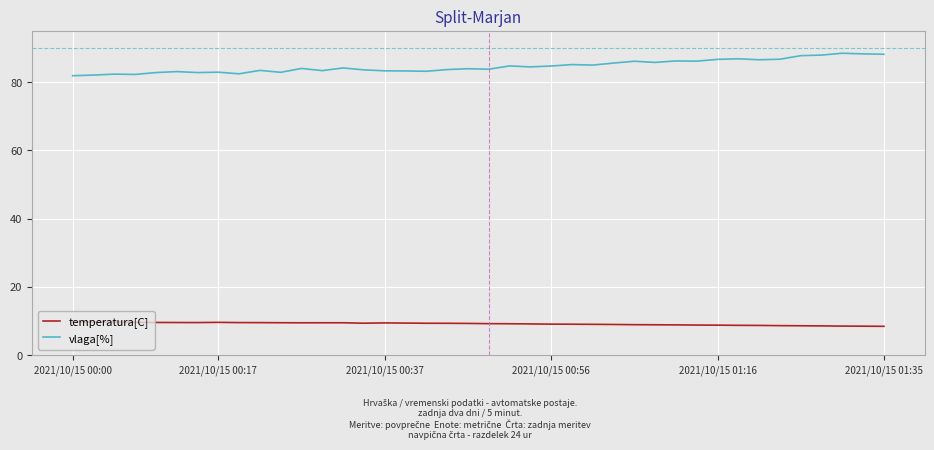

Which series has the largest total across all categories?

vlaga[%]